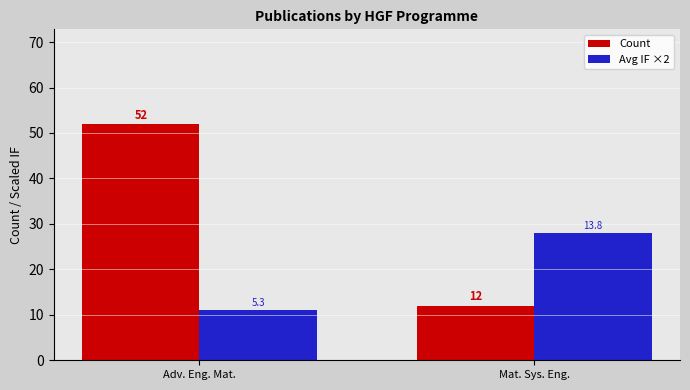

At which category does the chart reach its peak across all series?

Adv. Eng. Mat.